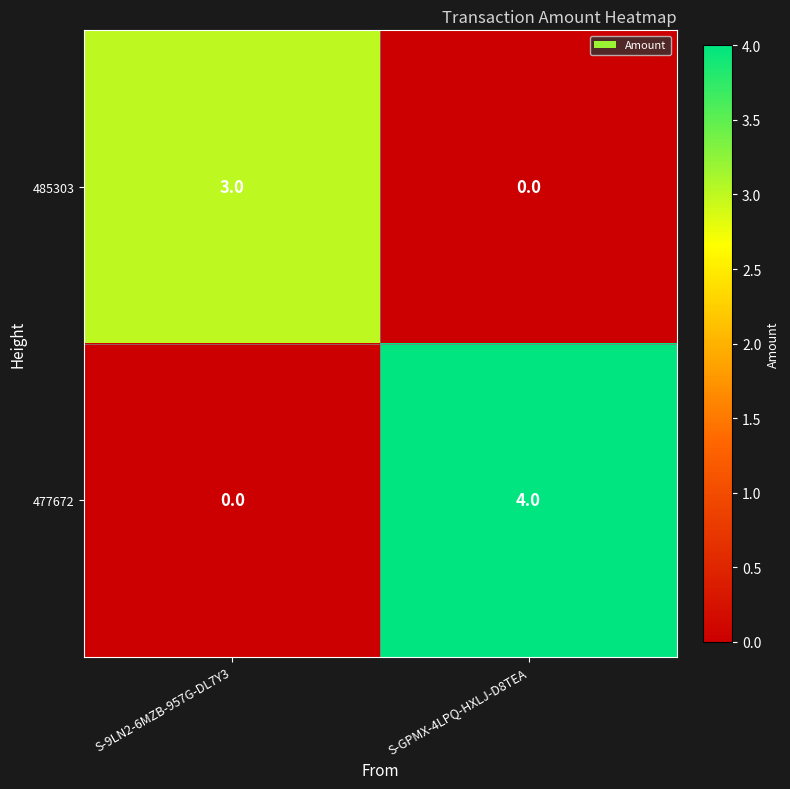

Reading left to right, list all the values displayed in this chart.

485303: 3	0
477672: 0	4